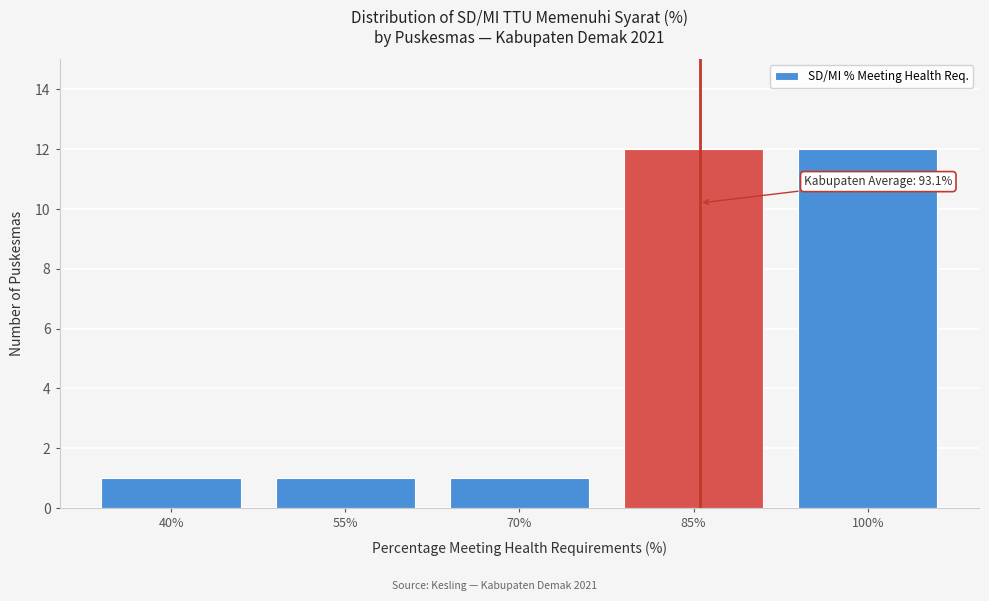

Reading right to left, transcribe all the data shown in this chart.

12	12	1	1	1